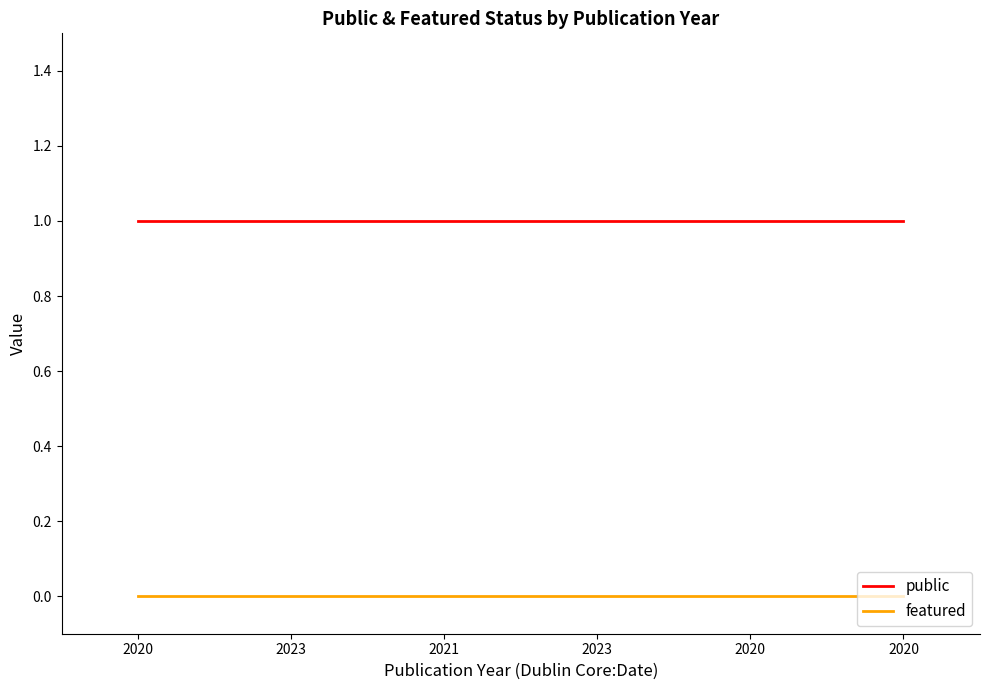

Does the chart display data point markers on the line(s)?

No